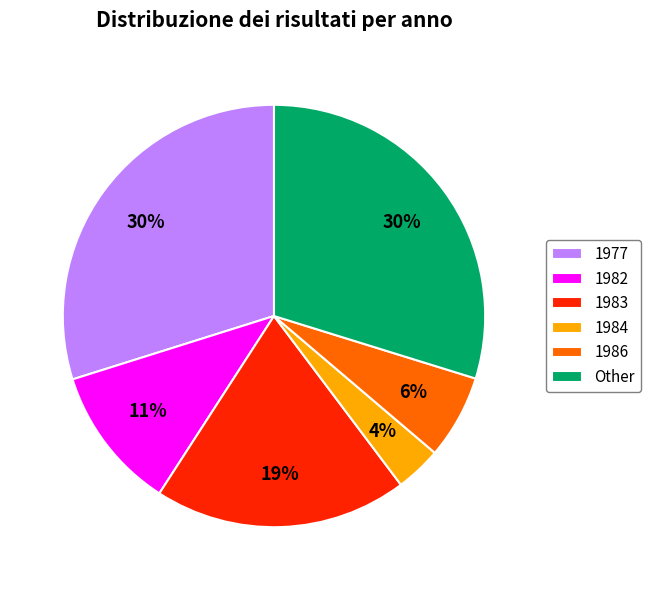

What is the ratio of the value at 1986 to the value at 1983?

0.3